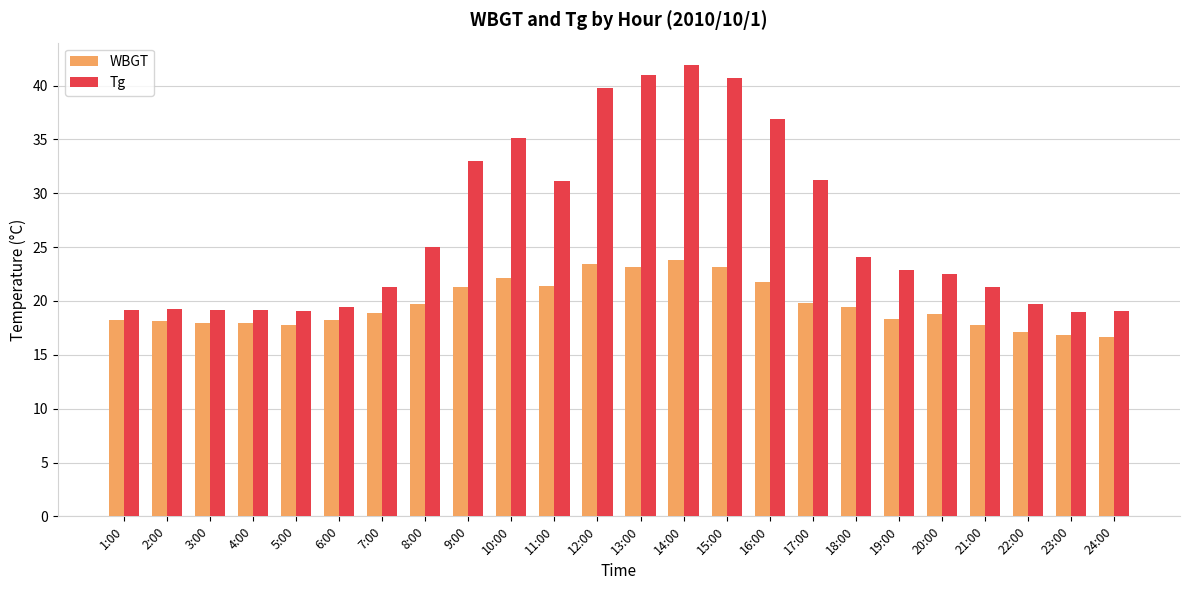

Which category has the highest value in the Tg series?

14:00